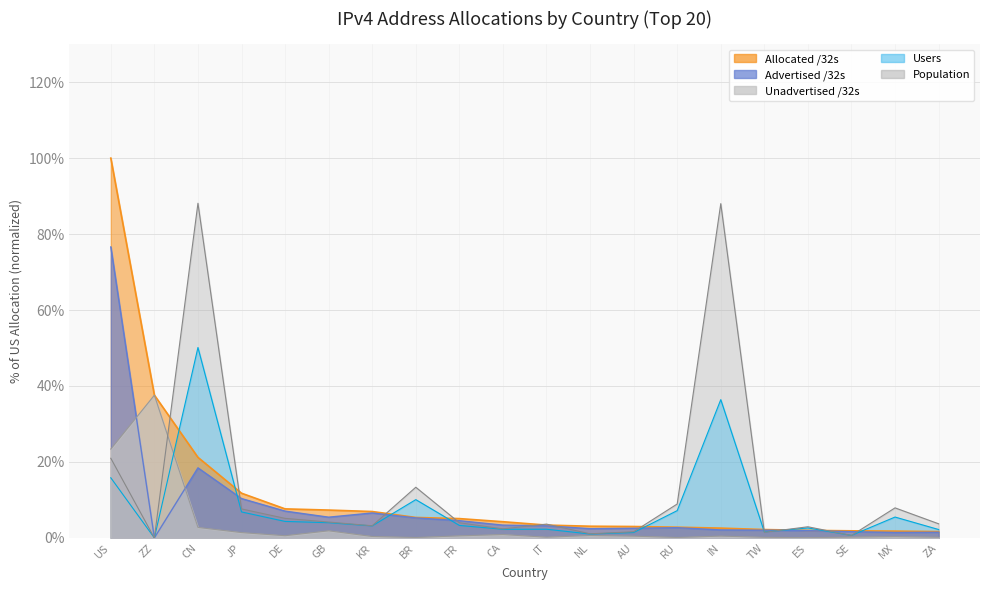

At which category does Unadvertised /32s reach its first local peak?

ZZ